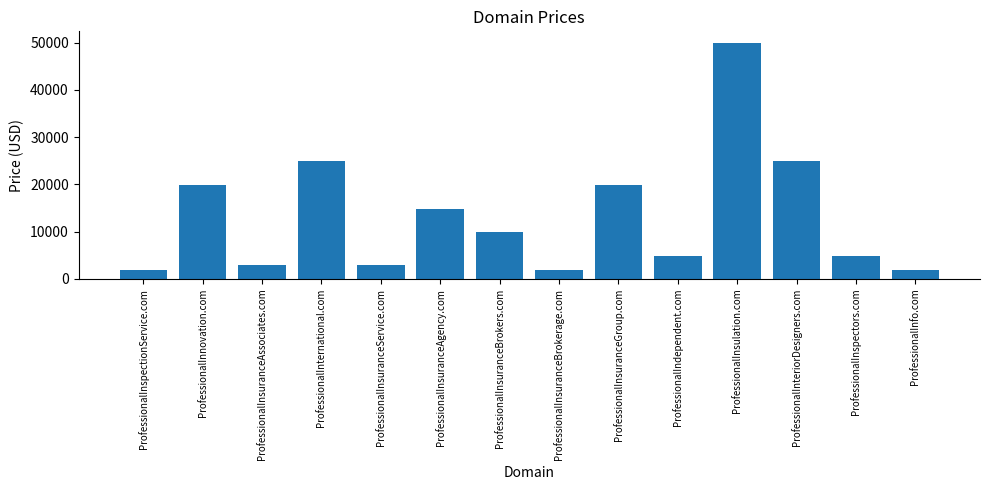

Count the number of categories in the chart.

14